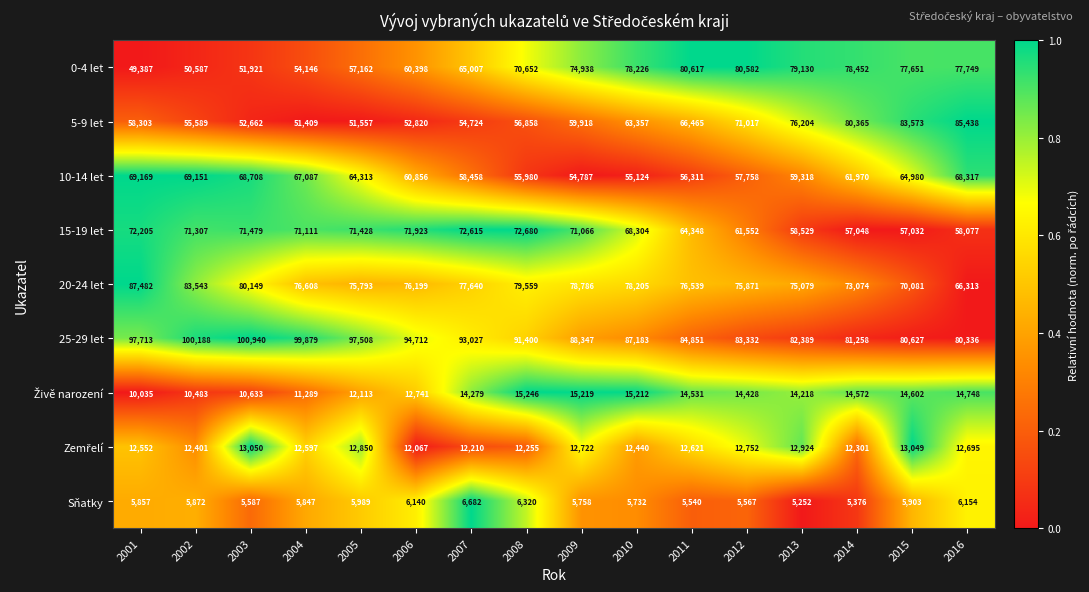

Is it true that Sňatky equals 2560 at 2010?

False